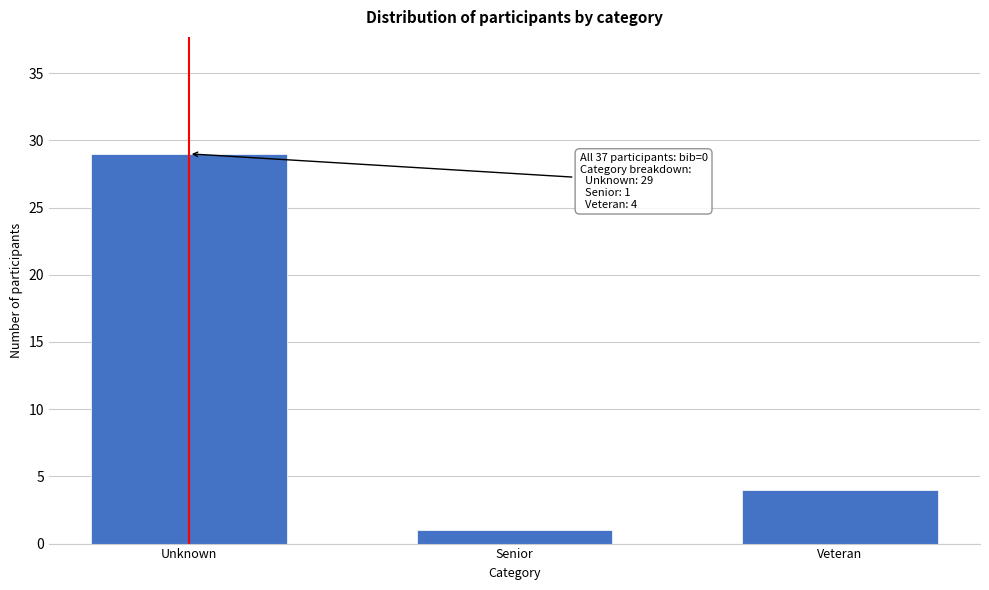

Reading left to right, extract all data points from this chart.

Unknown=29	Senior=1	Veteran=4